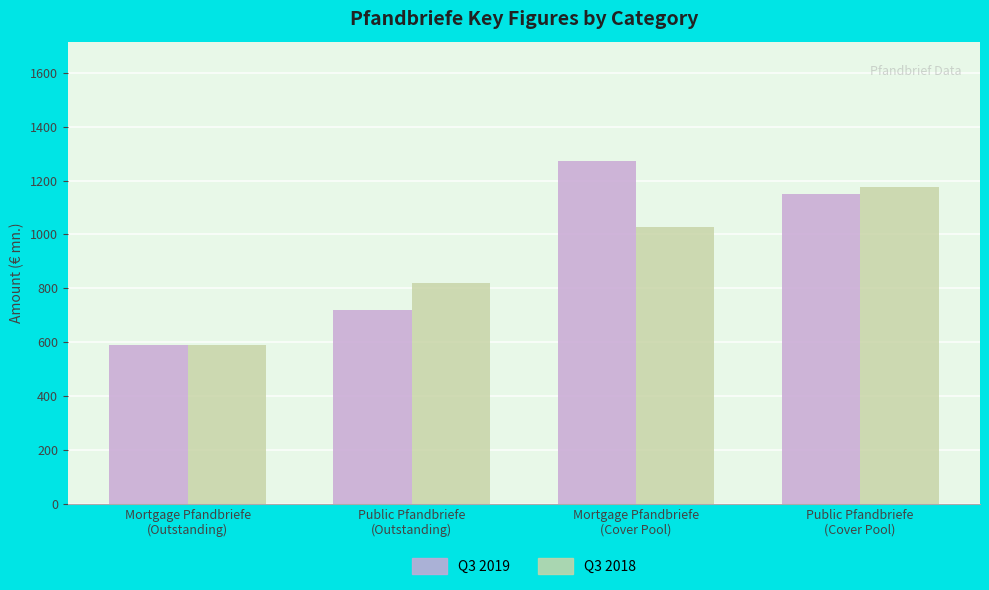

How many values in the Q3 2019 series exceed 1151?

2